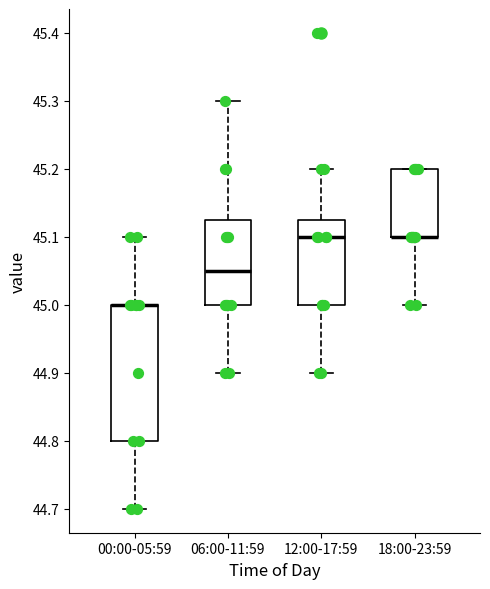

Comparing the boxes themselves (not the whiskers), which one is the tallest?

00:00-05:59